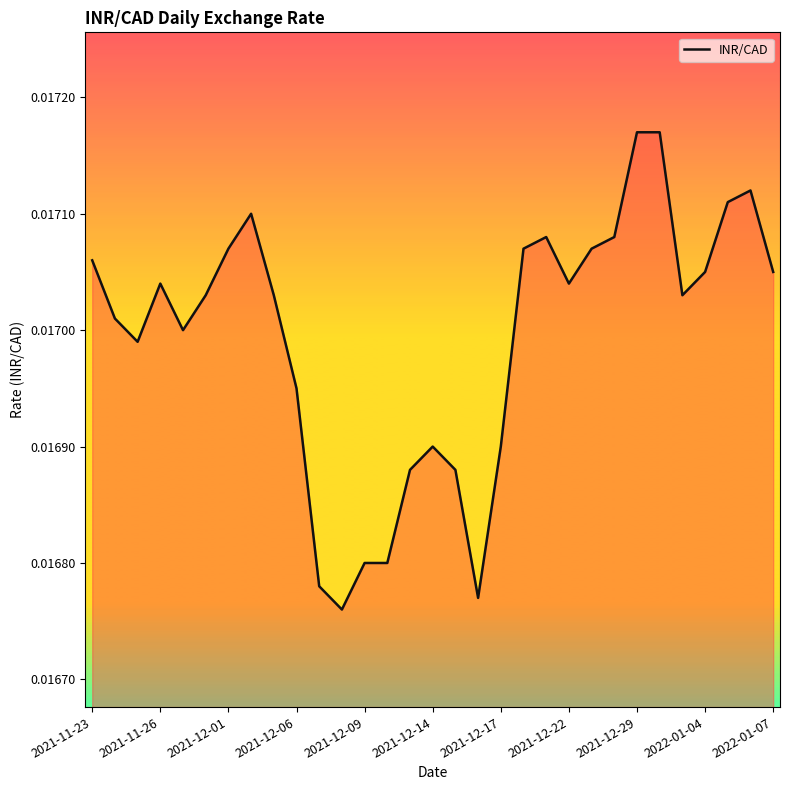

How many lines are shown in the chart?

1